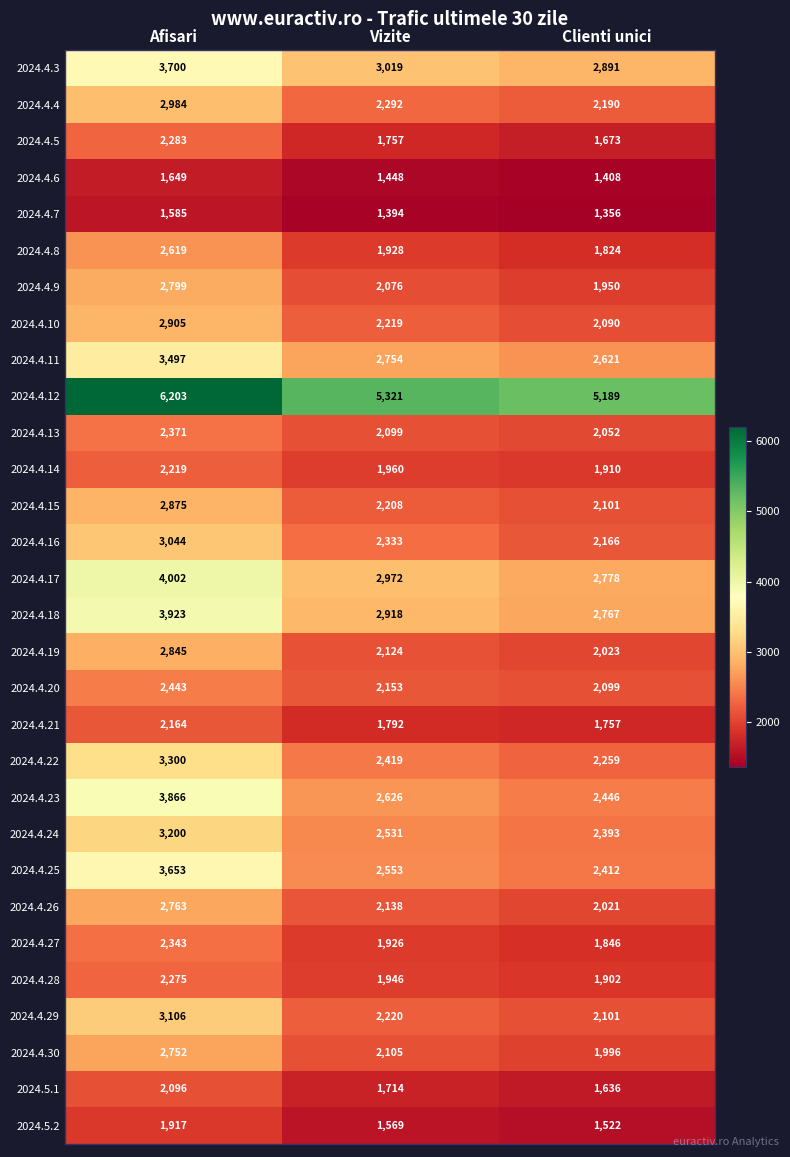

Count the number of categories in the chart.

3